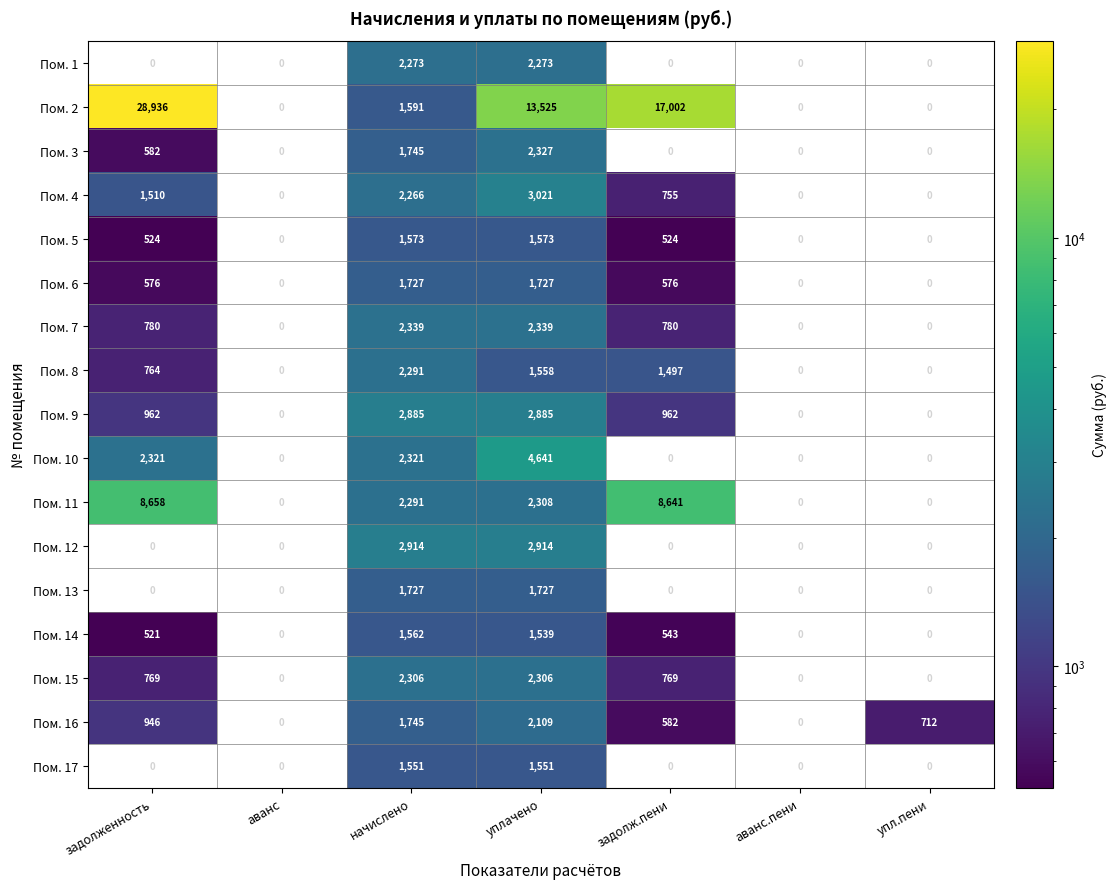

Is it true that Пом. 17 equals 1551 at начислено?

True